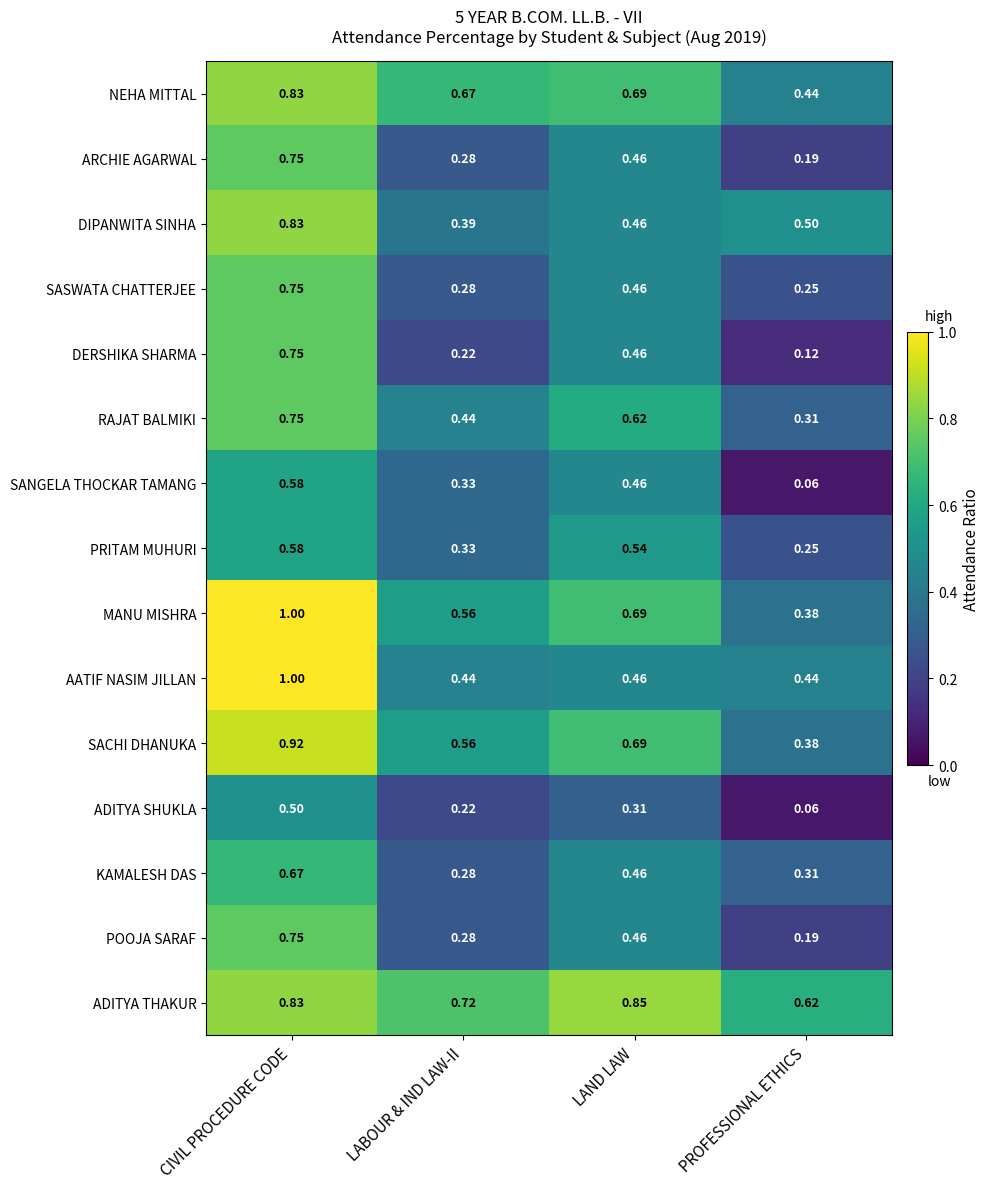

Which series has the largest range (max minus min)?

DERSHIKA SHARMA